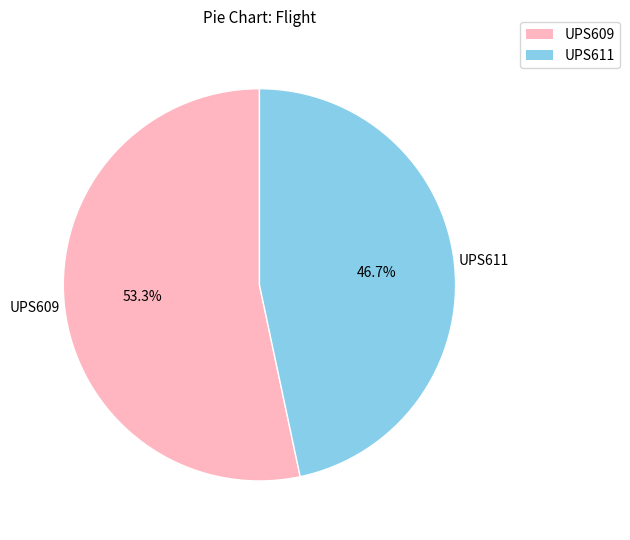

Does any single category account for the majority?

Yes